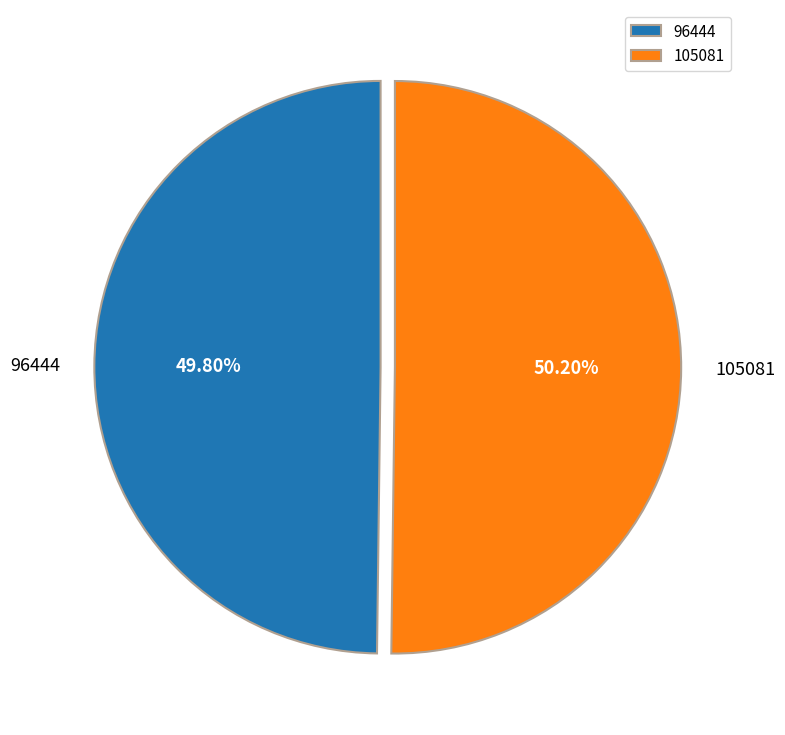

What percentage is the 96444 slice, to the nearest percent?

50%